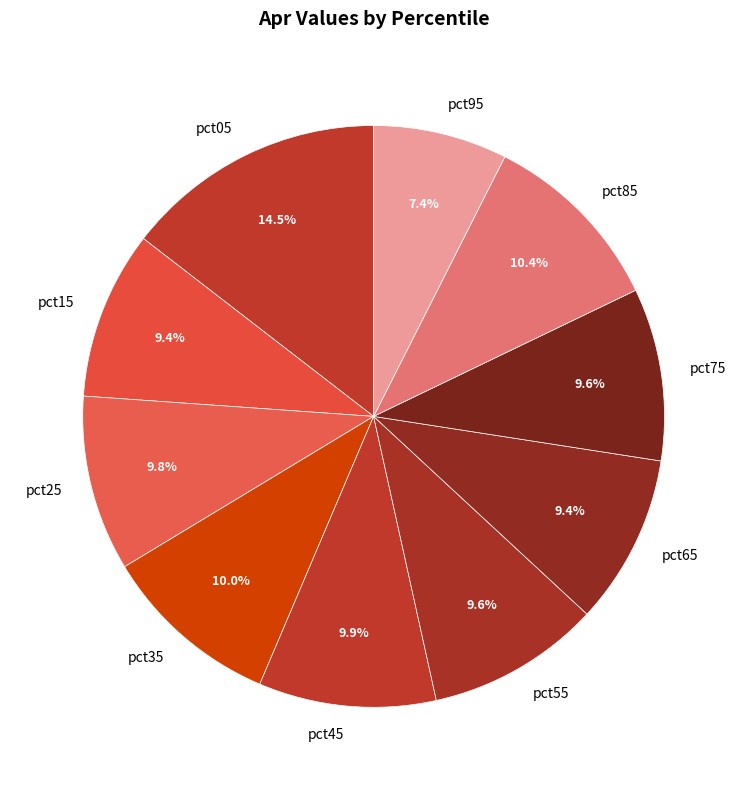

The pct65 slice represents 1% of the pie. True or false?

False